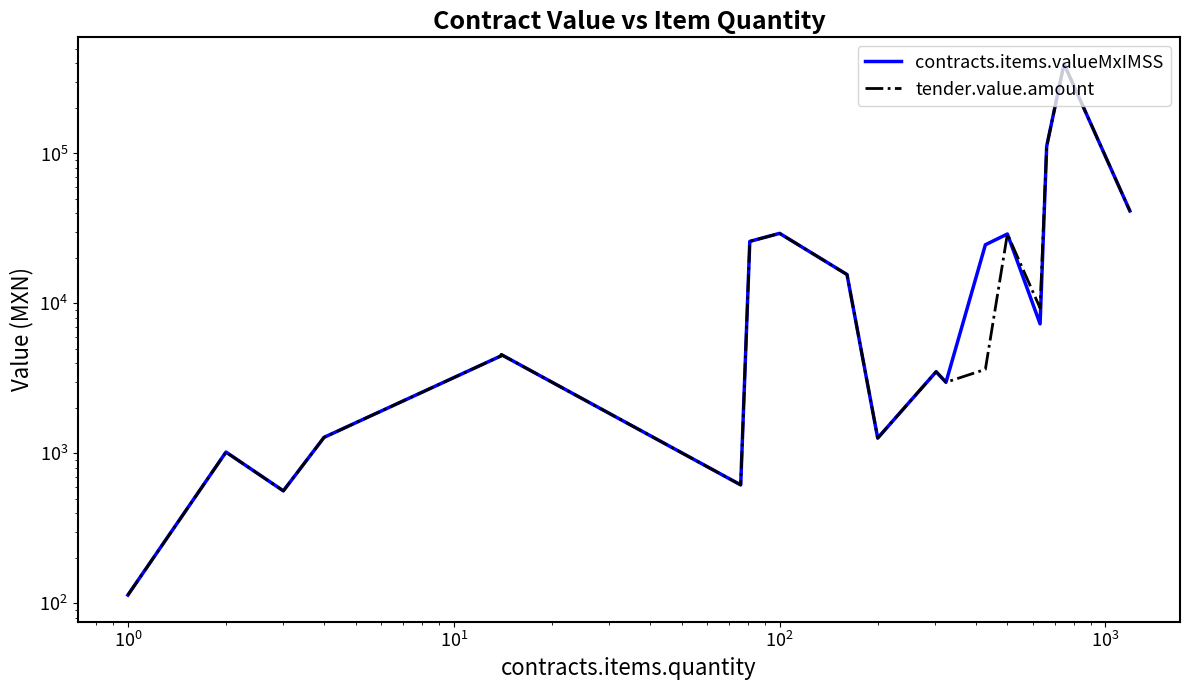

True or false: contracts.items.valueMxIMSS has more than 2 interior local peaks.

True